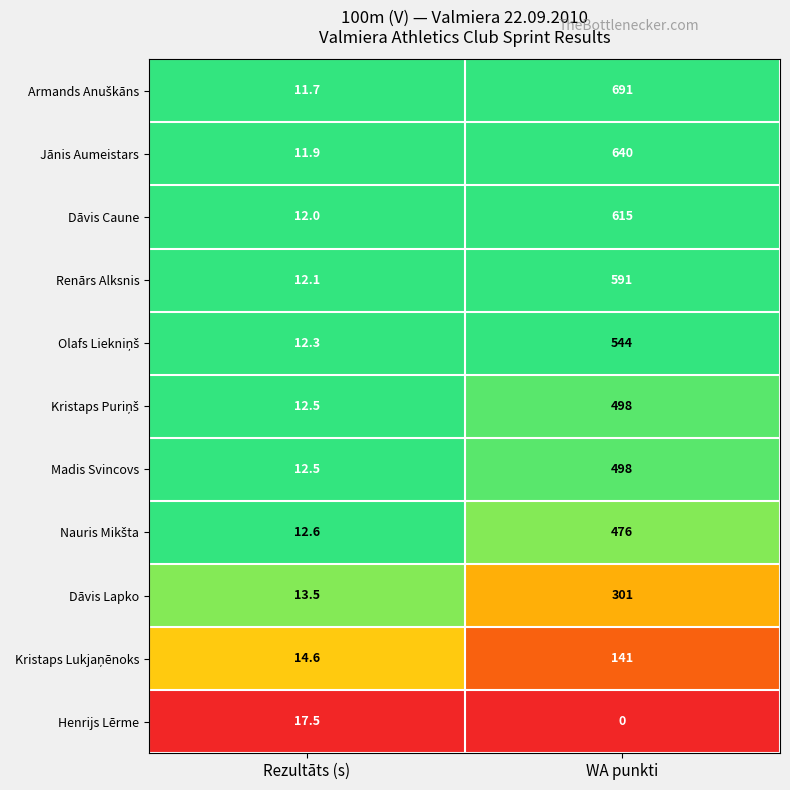

What is the approximate value of Renārs Alksnis at Rezultāts (s)?

12.1